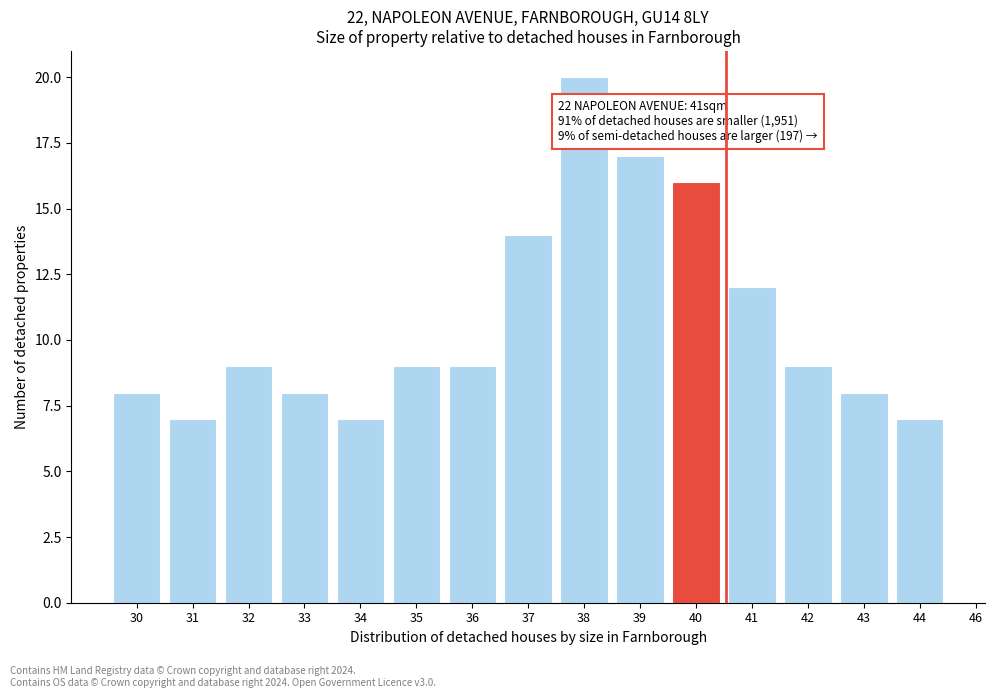

Reading right to left, what are all the values shown in this chart?

7	8	9	12	16	17	20	14	9	9	7	8	9	7	8